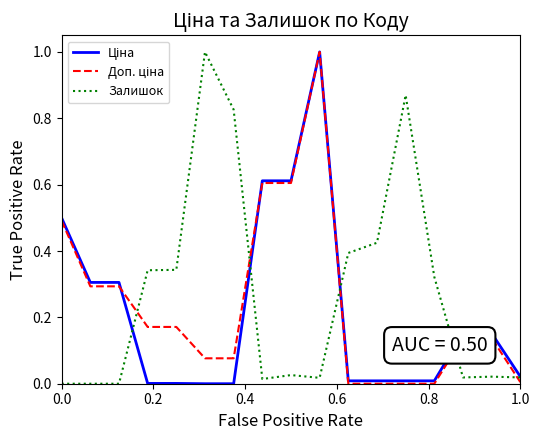

What is the maximum value for Залишок?

1.0